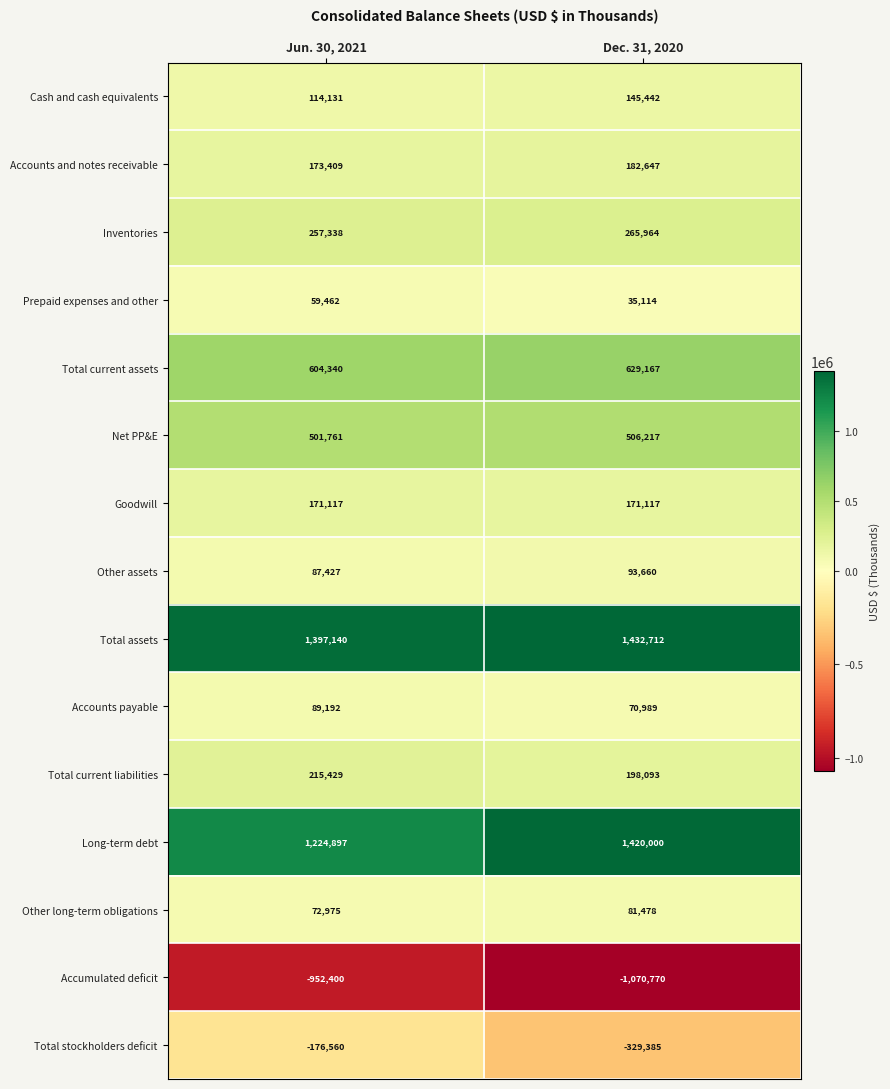

How many categories are shown in the chart?

2